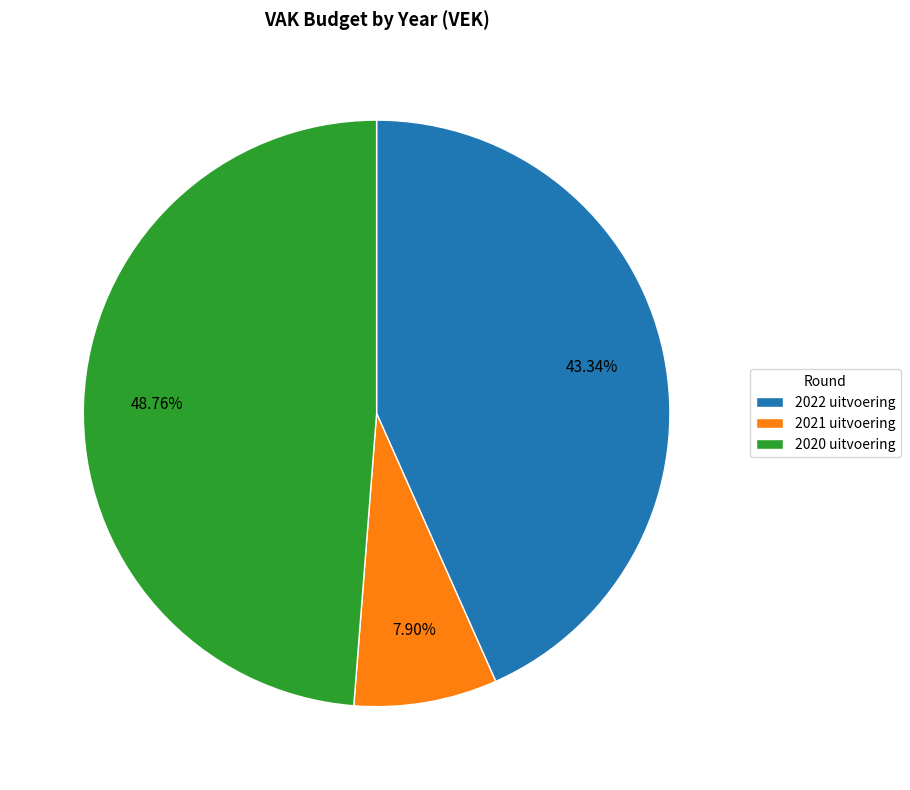

How much of the chart is everything except 2021 uitvoering?

92.1%